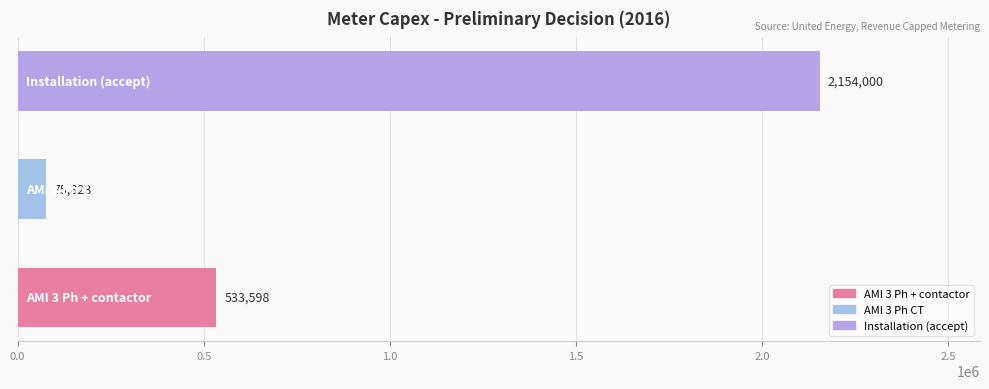

What is the difference between the maximum and second lowest values?

1620402.0